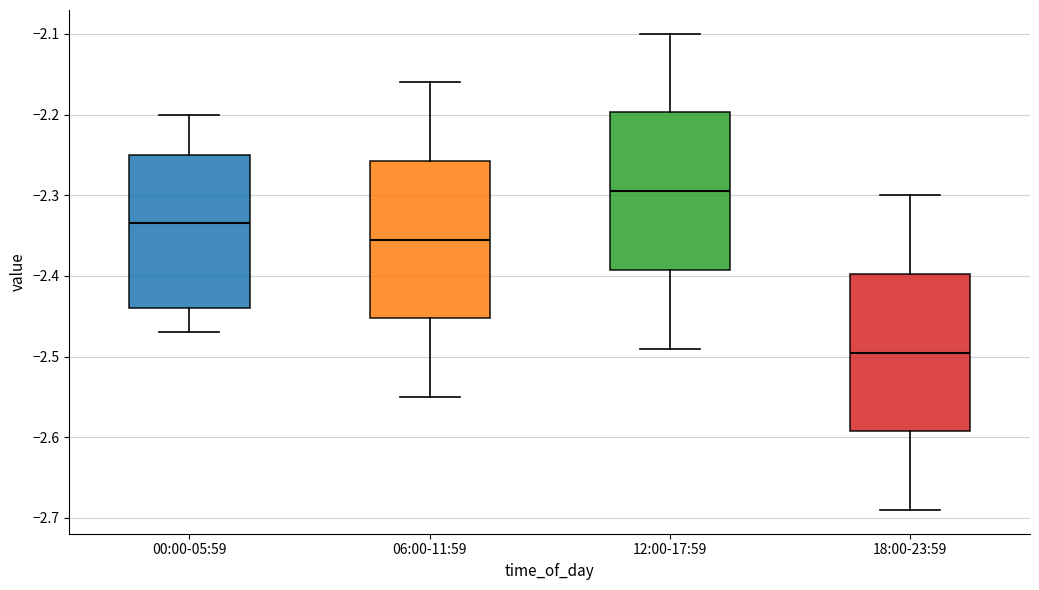

Which box has the highest median line?

12:00-17:59